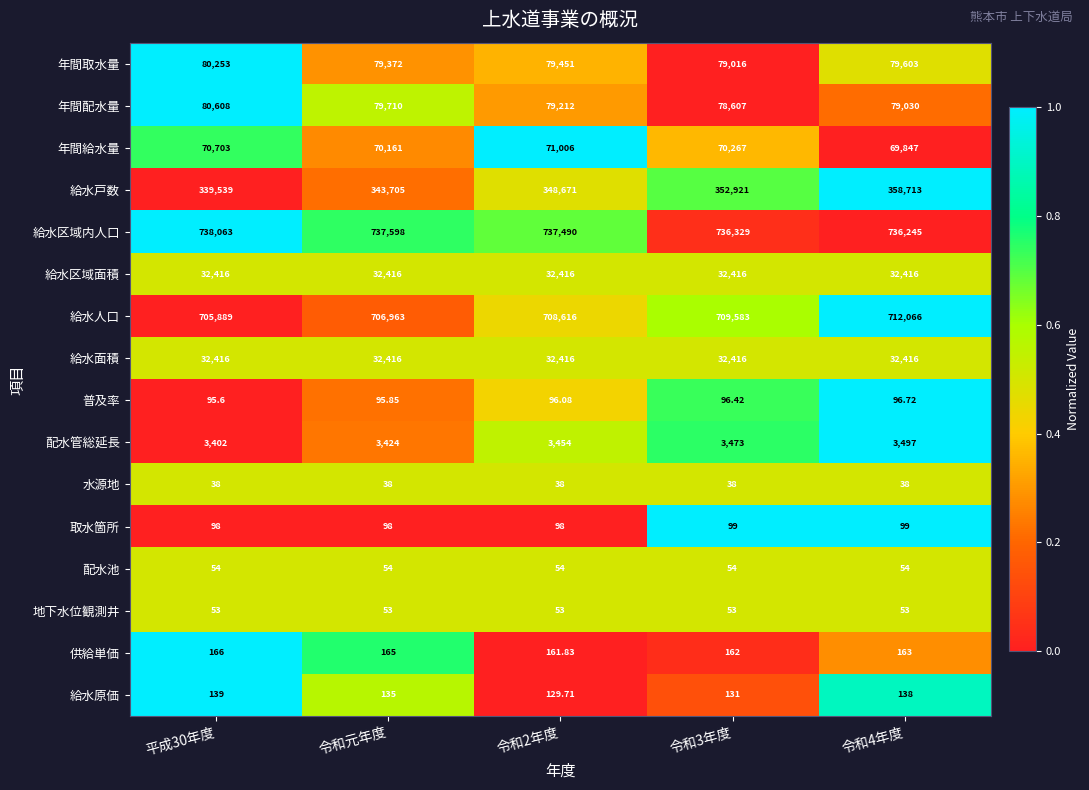

Between 平成30年度 and 令和3年度, which series saw the biggest shift?

給水戸数